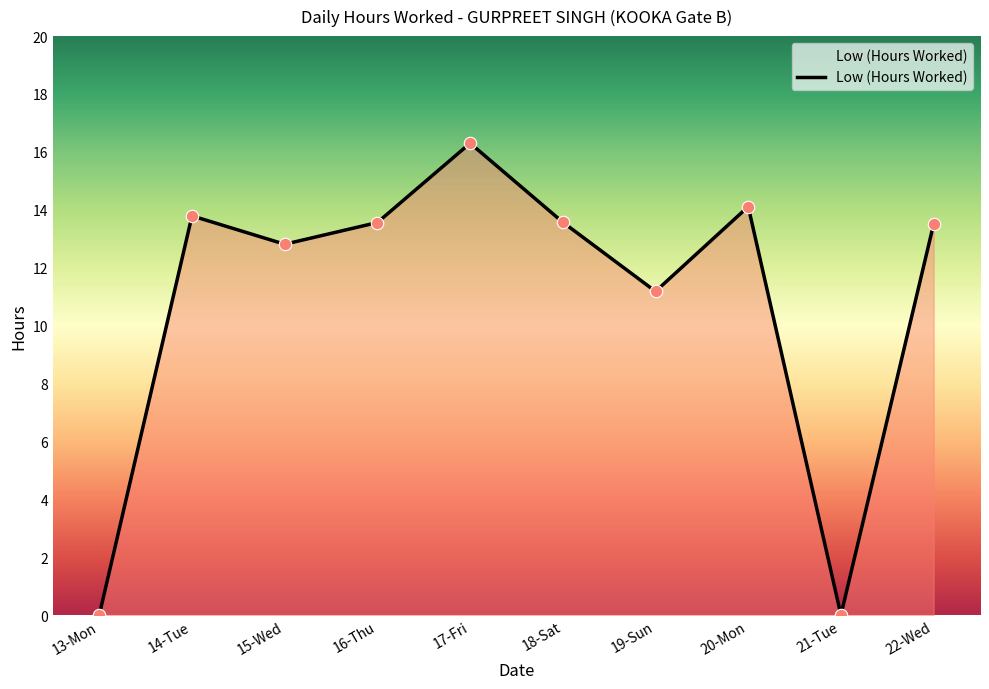

What is the change in value from 15-Wed to 19-Sun?

-1.6